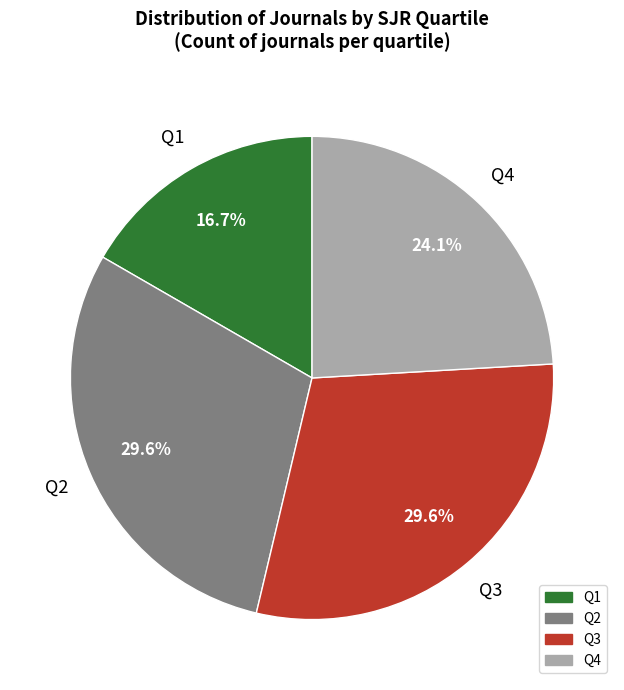

To the nearest percent, what is the difference between the Q3 and Q4 slice percentages?

6%